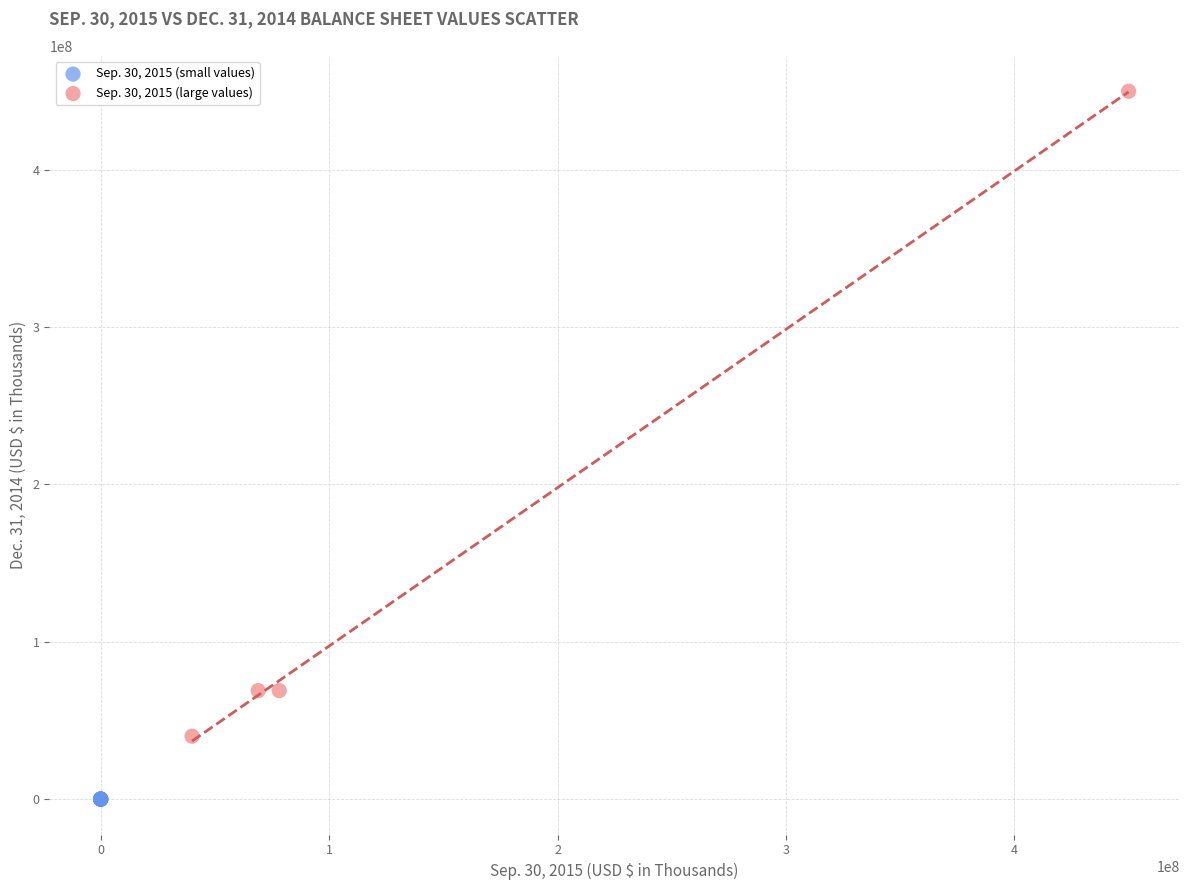

Which series has the widest spread of Y values?

Sep. 30, 2015 (large values)